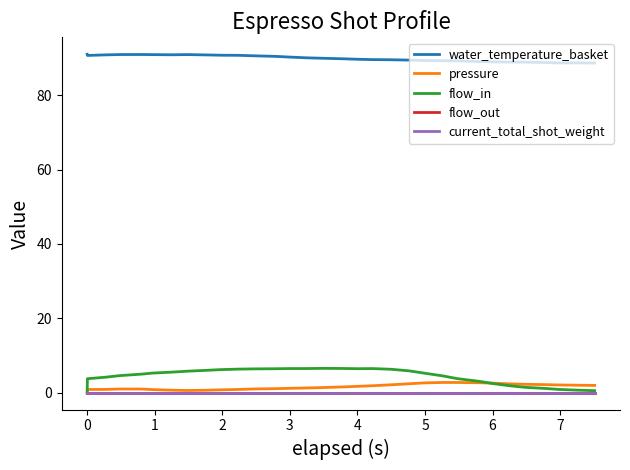

Which series has the largest range (max minus min)?

flow_in